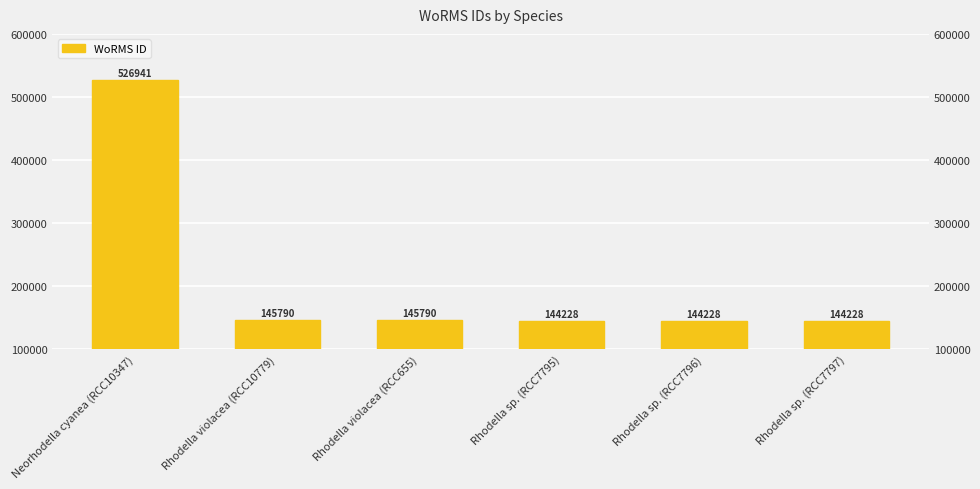

What is the average value?

208534